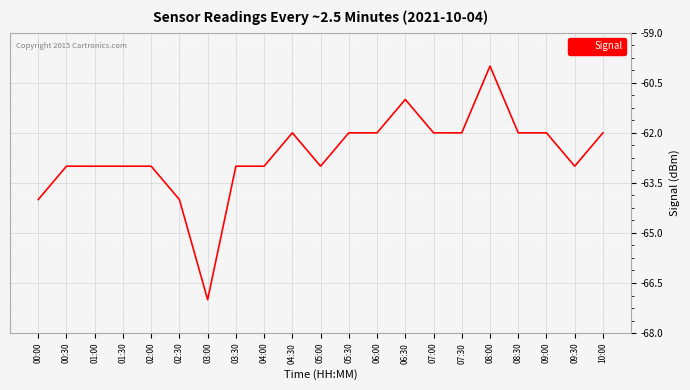

Does the chart display data point markers on the line(s)?

No